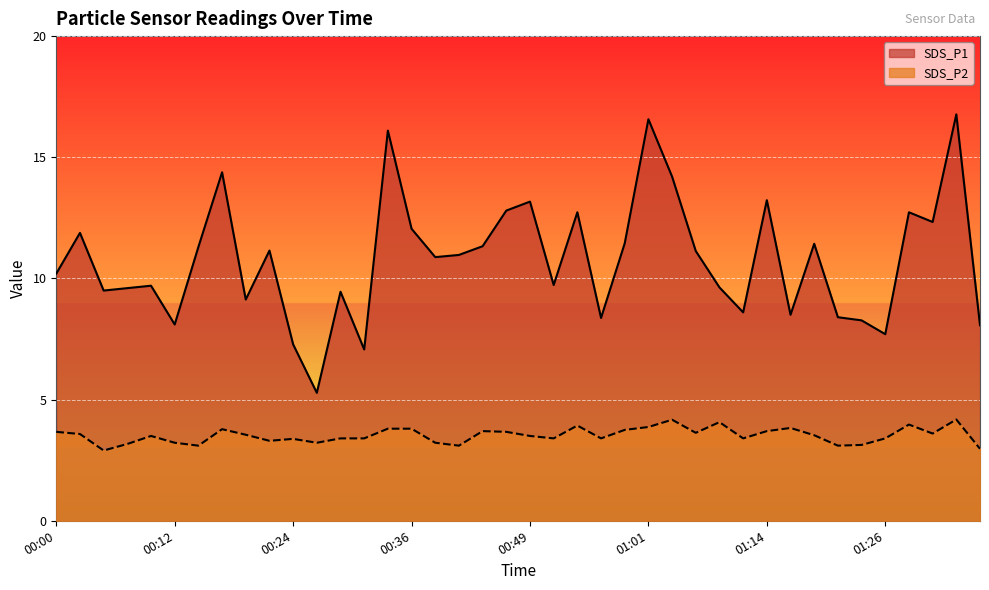

Does the chart display data point markers on the line(s)?

No